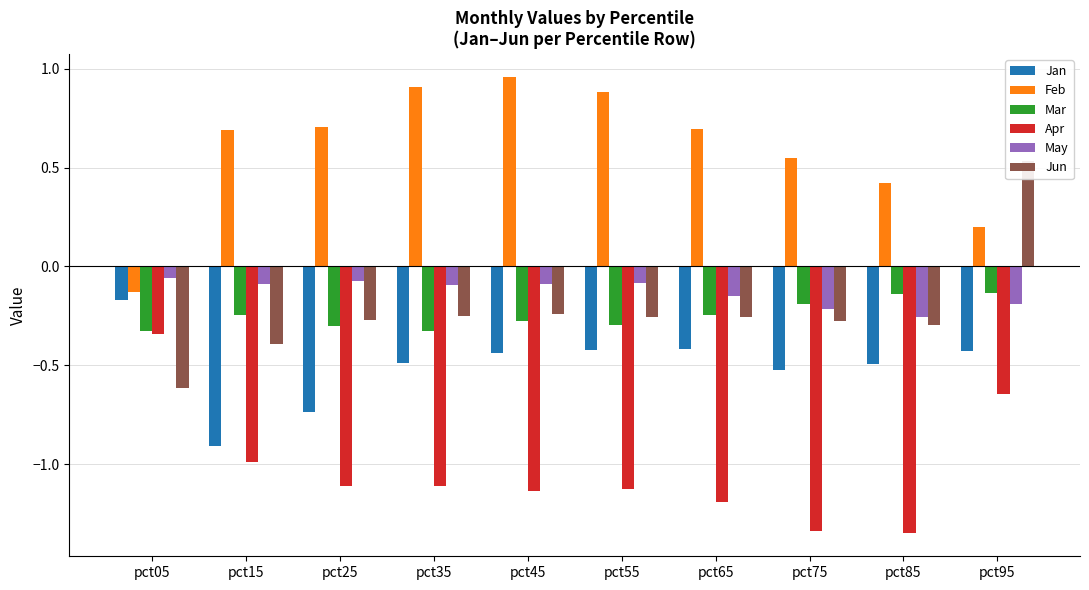

What is the sum of the May values at pct35 and pct95?

-0.3